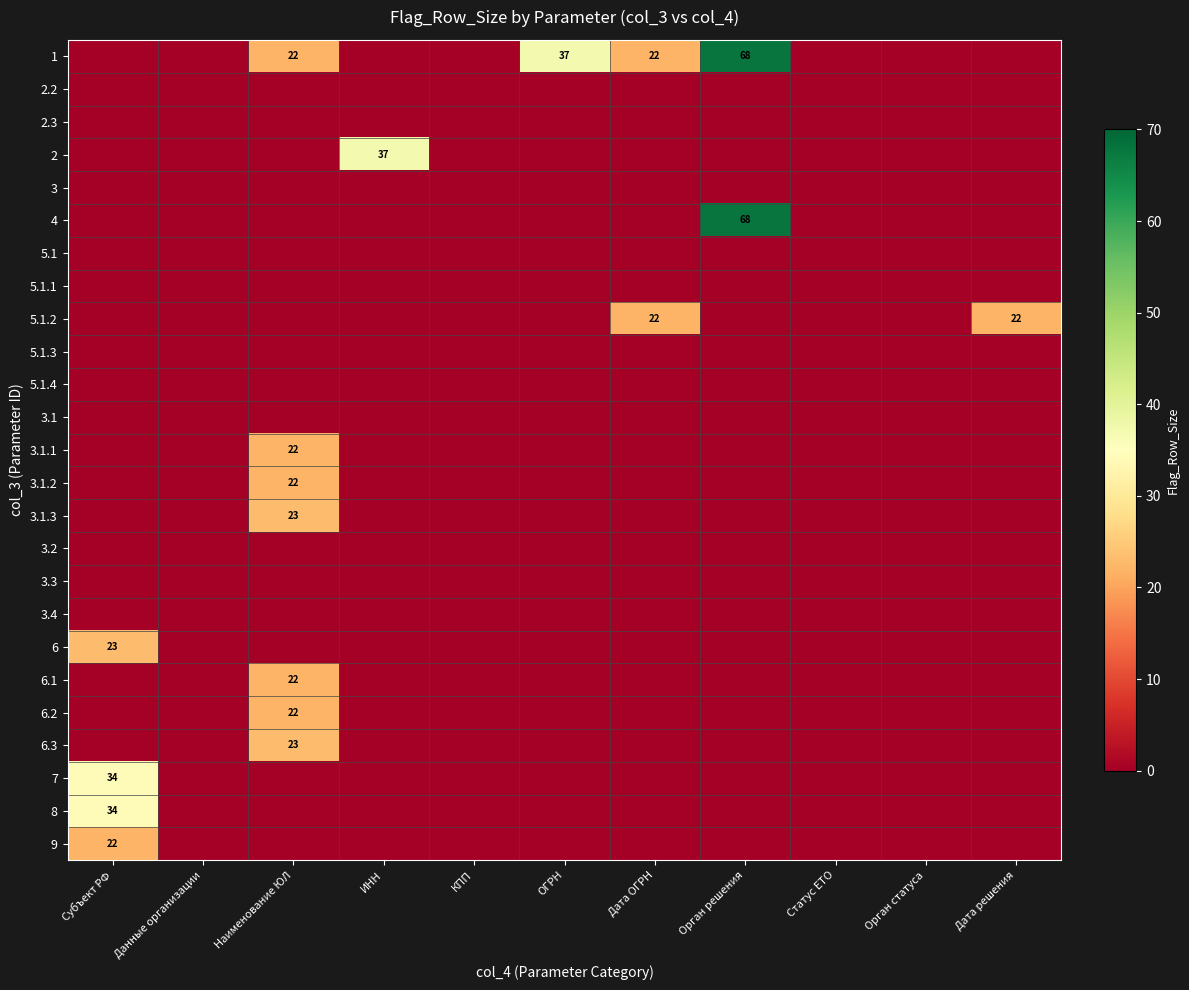

What is the approximate value of 3.1.2 at Наименование ЮЛ?

22